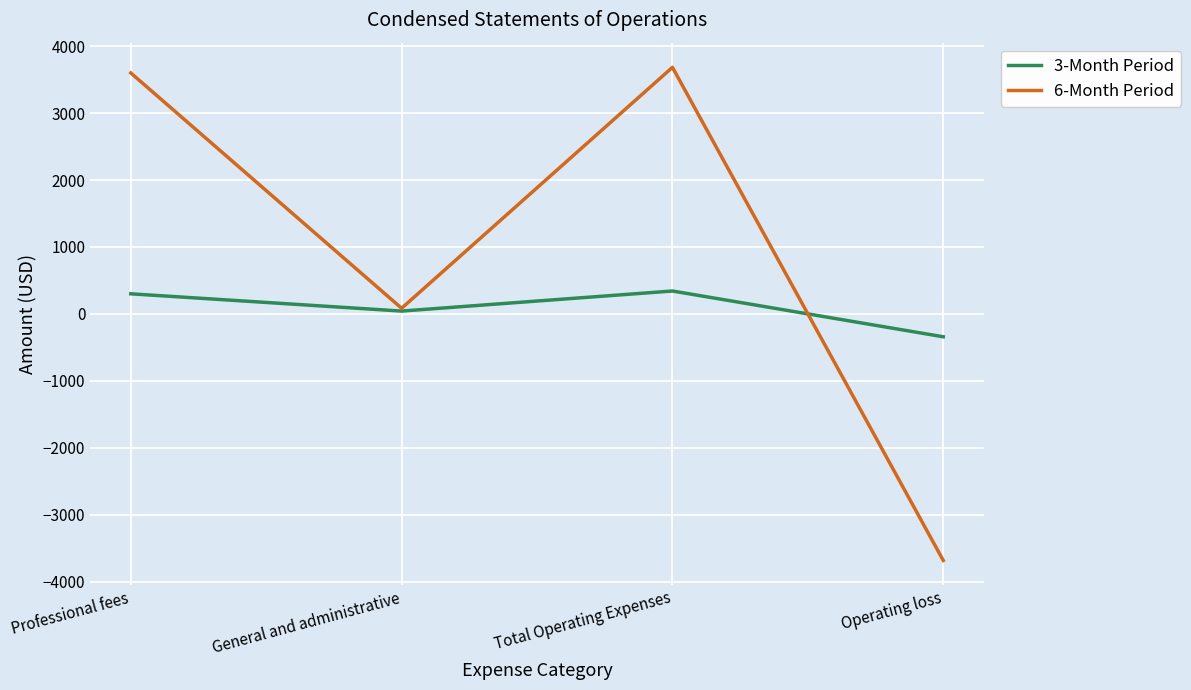

What are all the series names shown in the legend?

3-Month Period, 6-Month Period